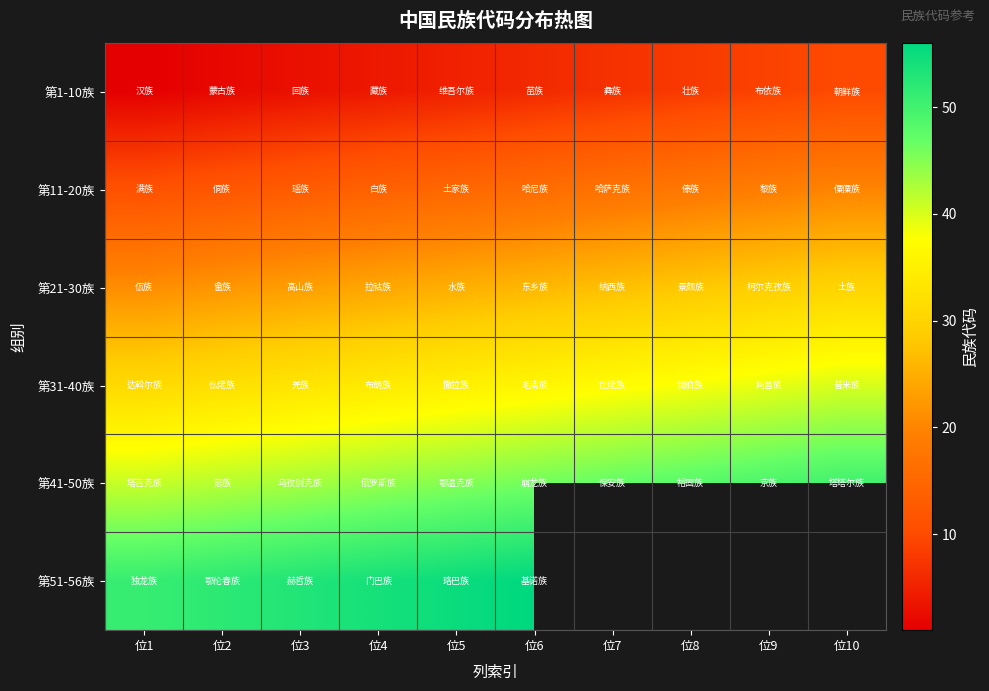

What is the difference between the maximum and minimum values in the 第1-10族 series?

9.0